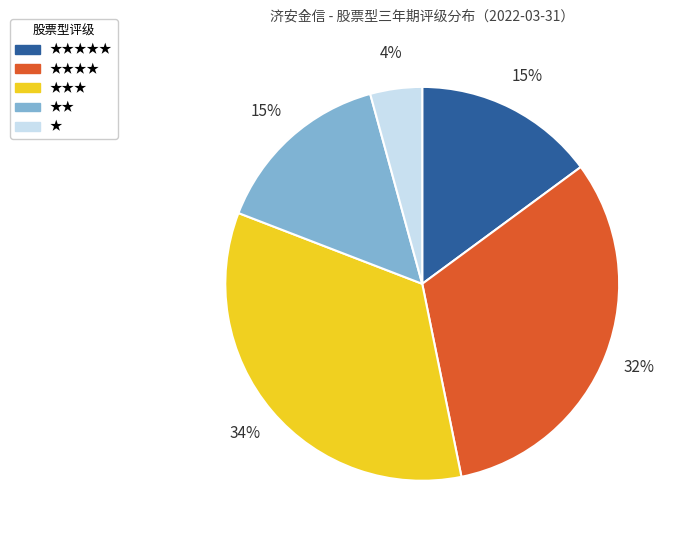

Does any single category account for the majority?

No